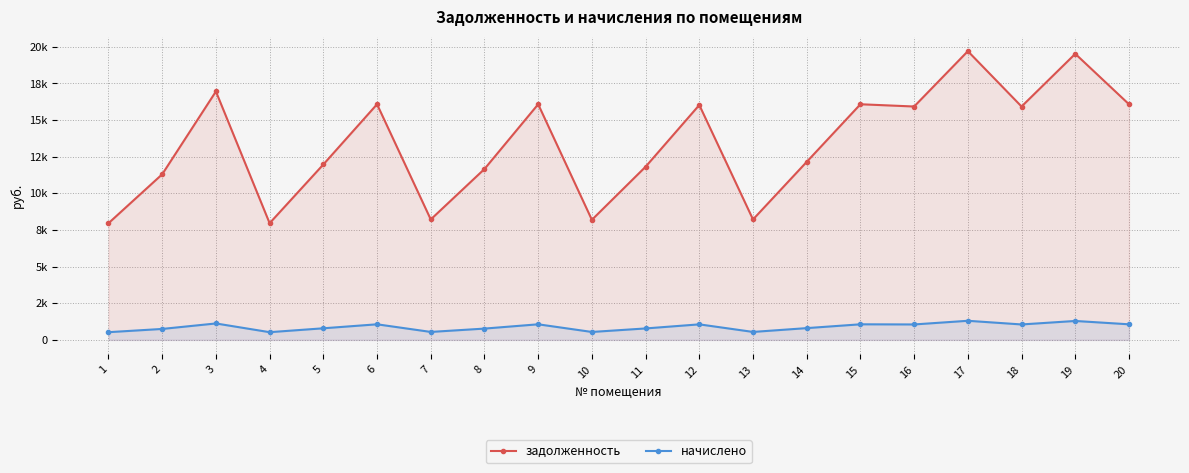

The задолженность series shows 9052.2 at 20. True or false?

False